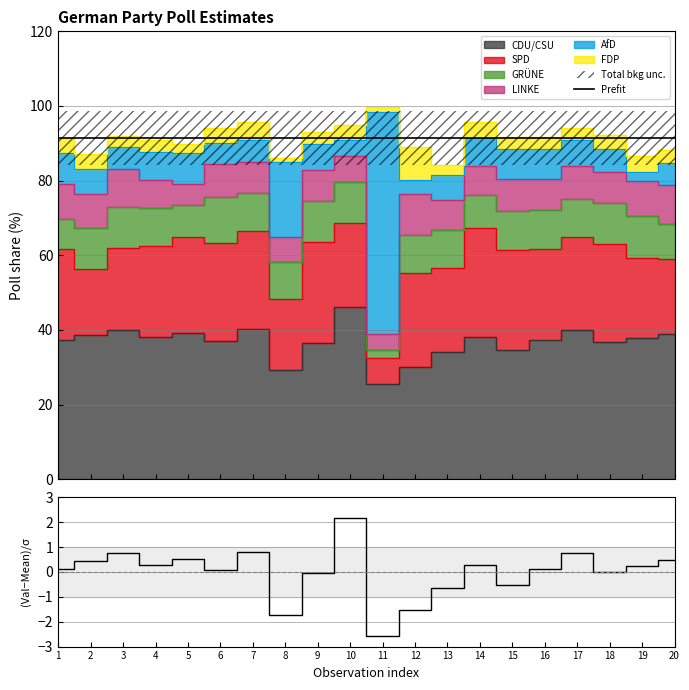

Which category has the lowest value across all series?

11